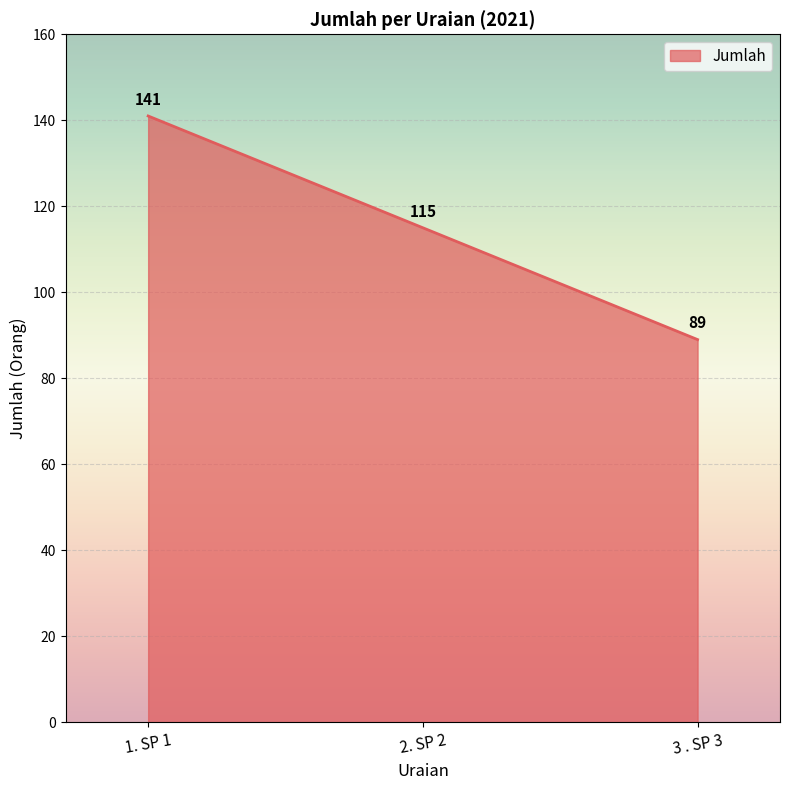

Reading right to left, extract all data points from this chart.

3 . SP 3=89	2. SP 2=115	1. SP 1=141